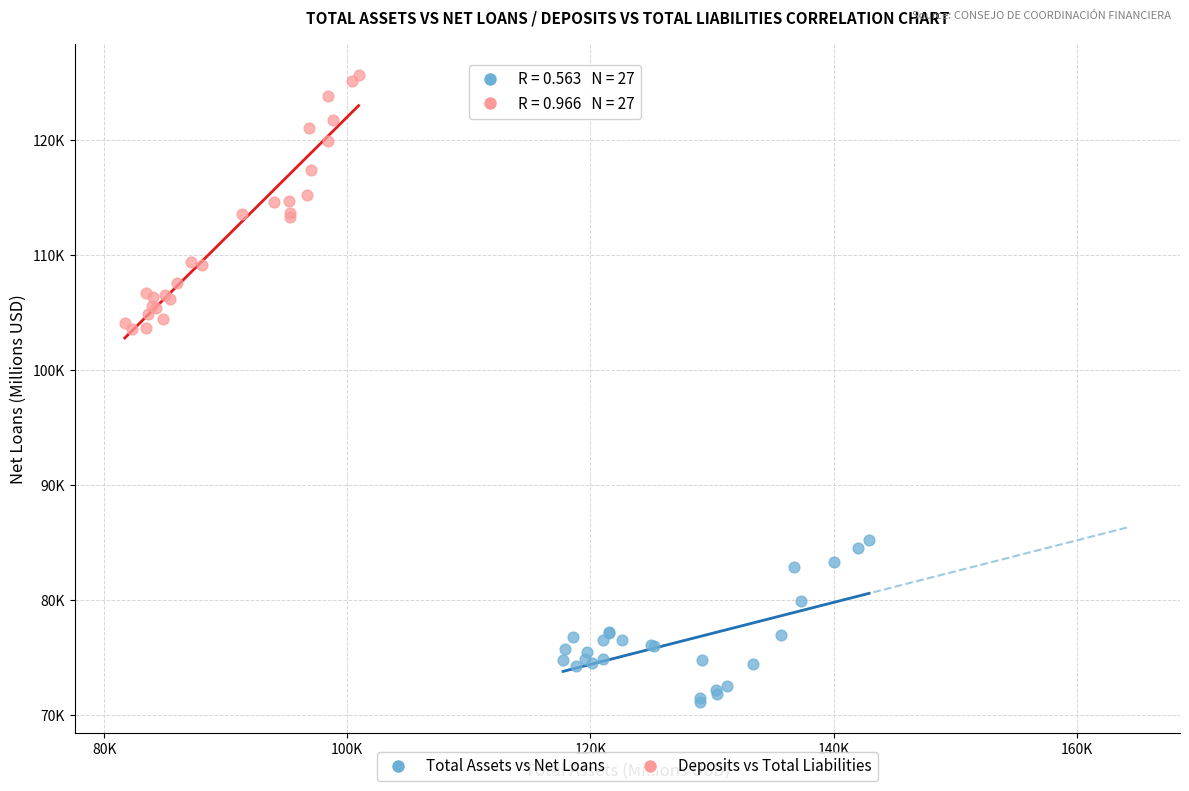

What are all the series names shown in the legend?

Total Assets vs Net Loans, Deposits vs Total Liabilities